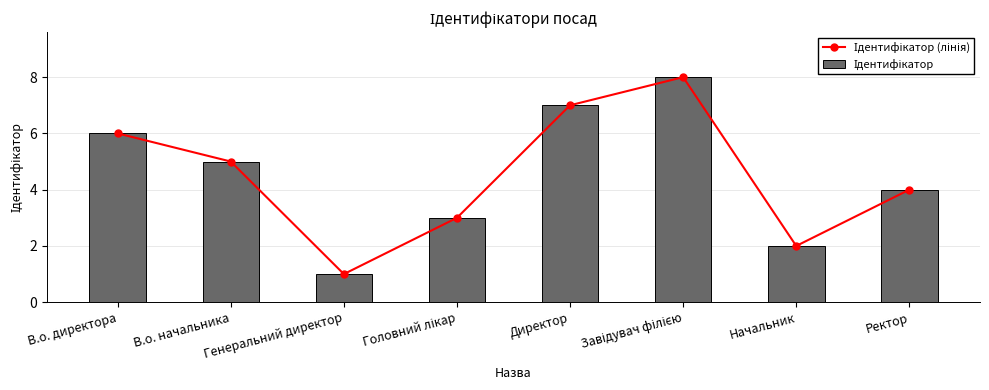

What is the average value of the Ідентифікатор (лінія) series?

4